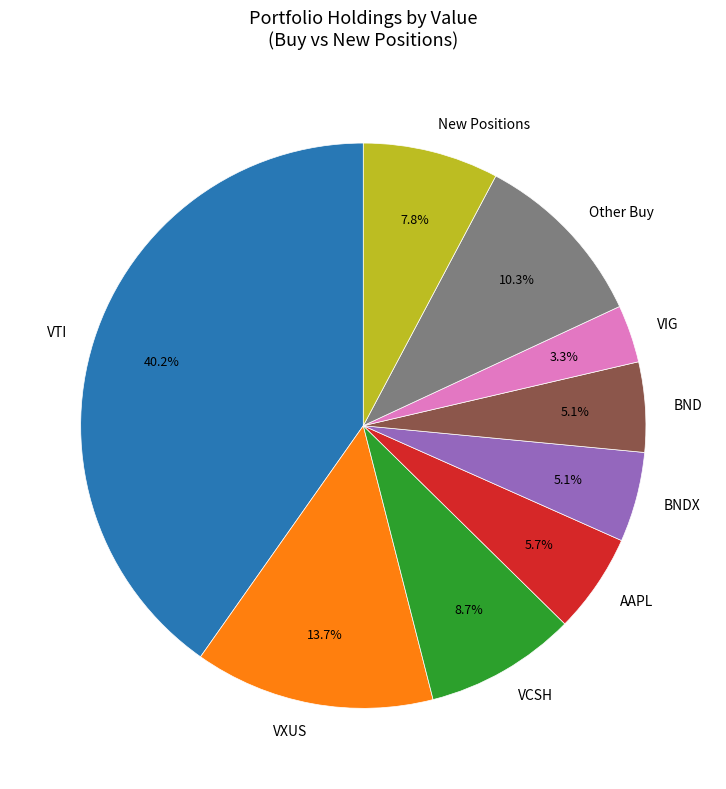

How many slices are in this pie chart?

9